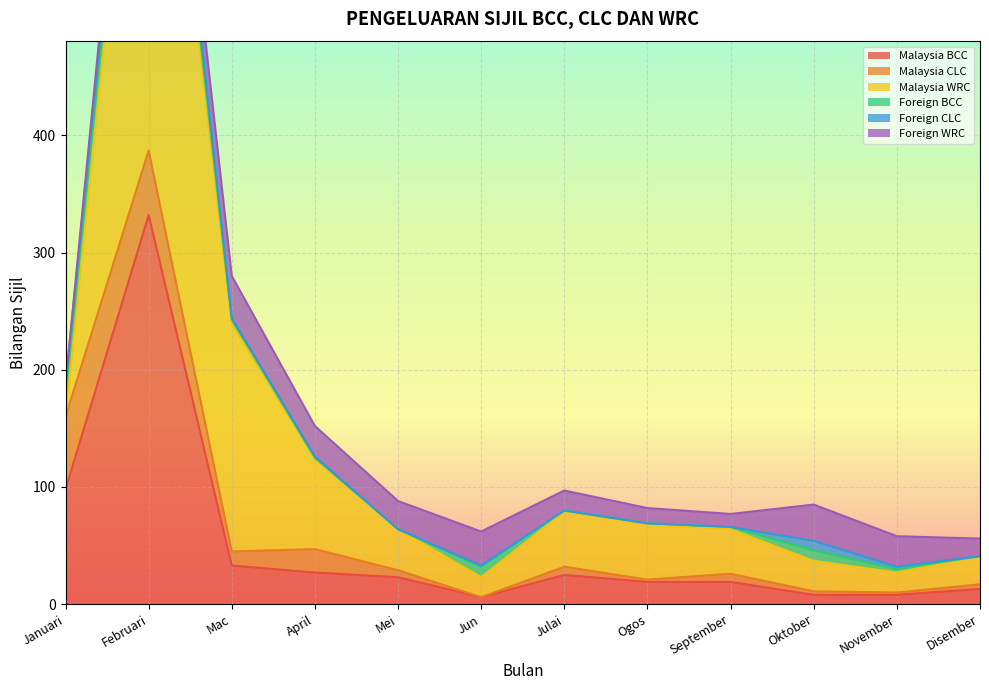

Where do Foreign WRC and Foreign CLC first cross each other?

Januari and Februari